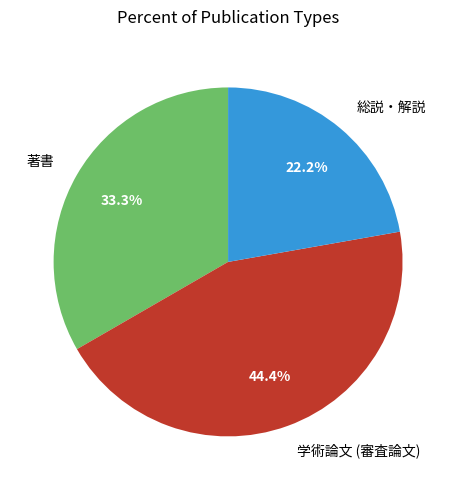

Combined, do 総説・解説 and 著書 account for over 50%?

Yes